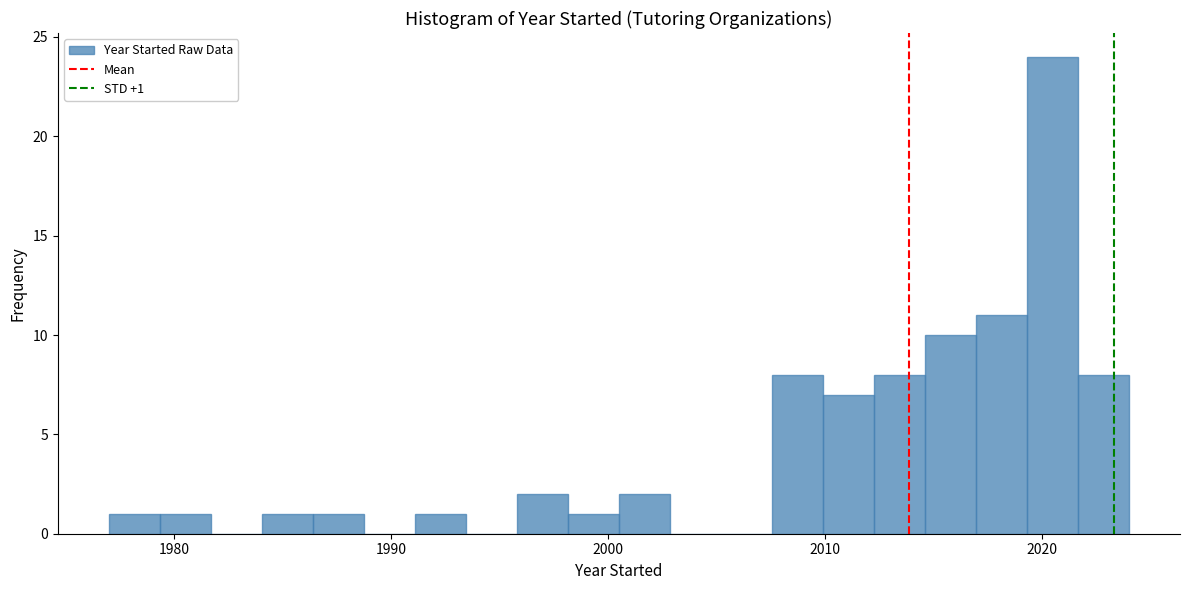

Around what value on the x-axis is the tallest bar? Give the approximate position of its centre, as read against the axis.

2020